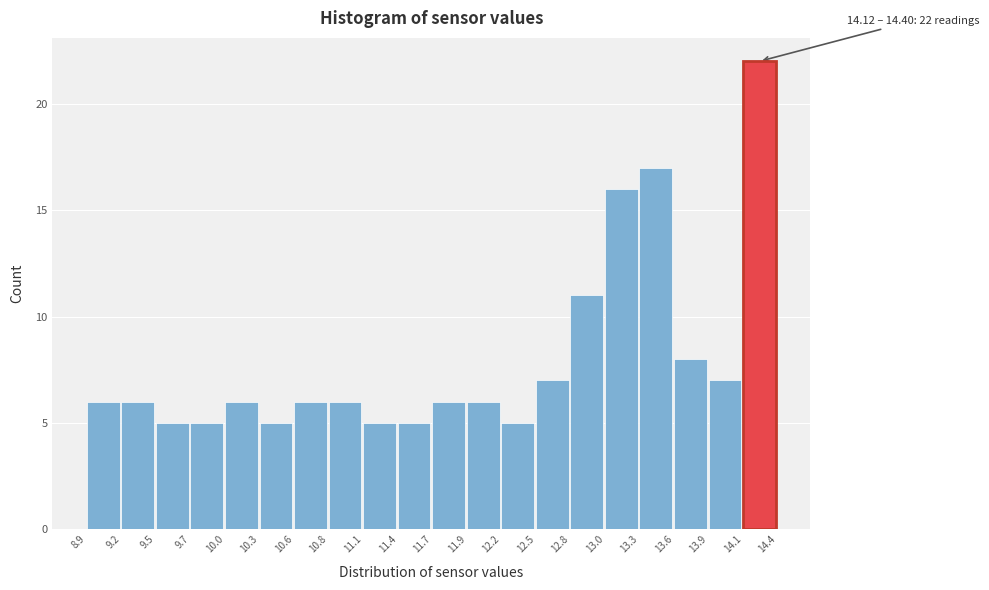

Over which range of the x-axis is the bar tallest?

14.1 to 14.4